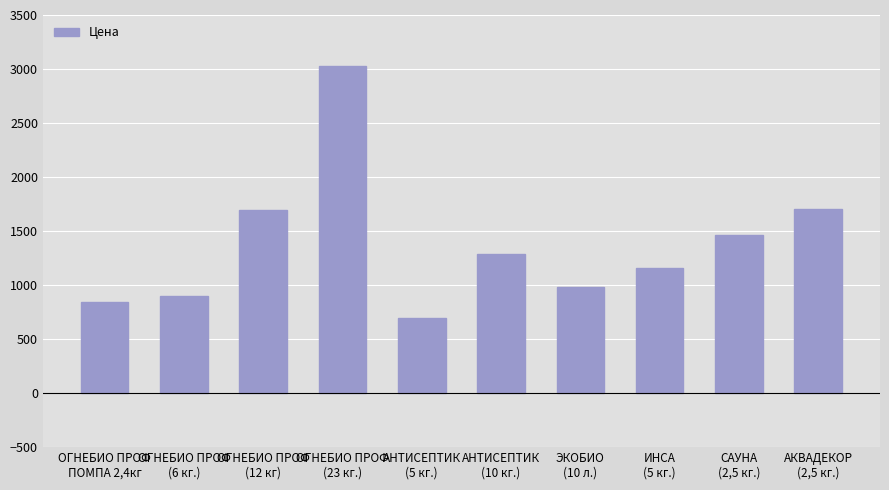

Count the number of data series in this chart.

1